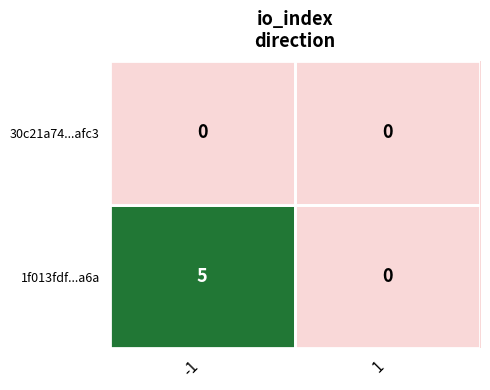

Is it true that 1f013fdf...a6a equals 0 at 1?

True